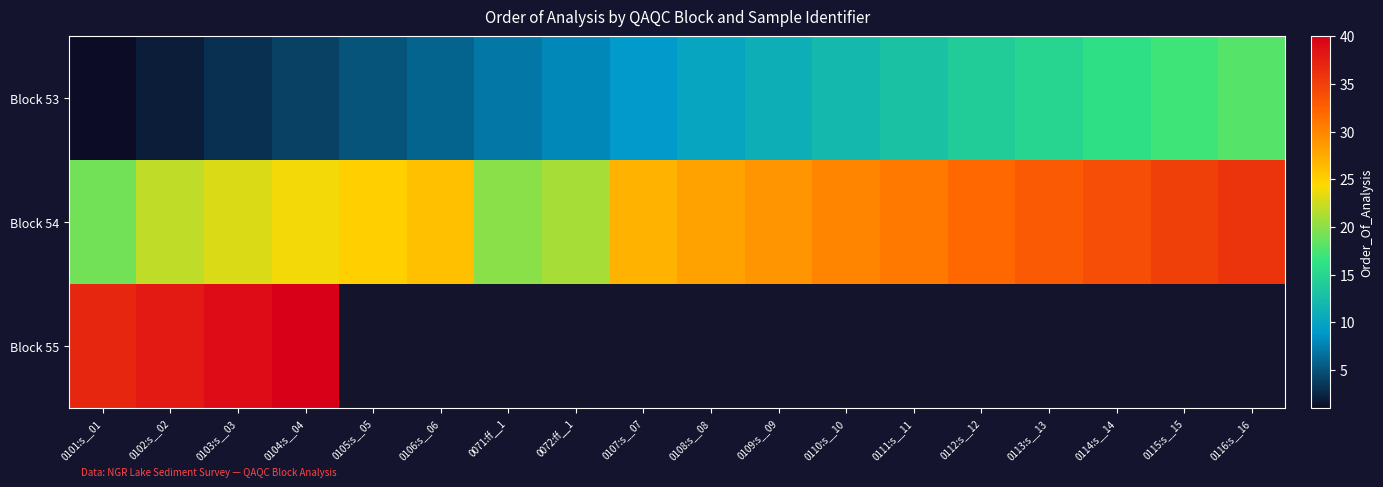

At which label does Block 53 first exceed 10?

0109:s__09